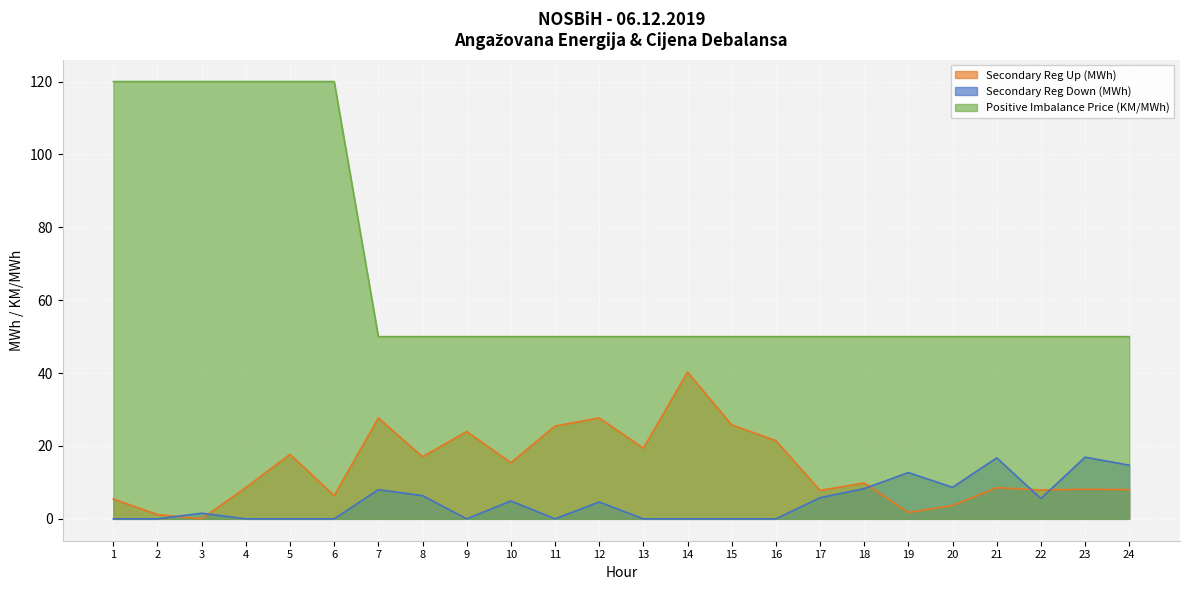

Between 5 and 11, which is larger?

11